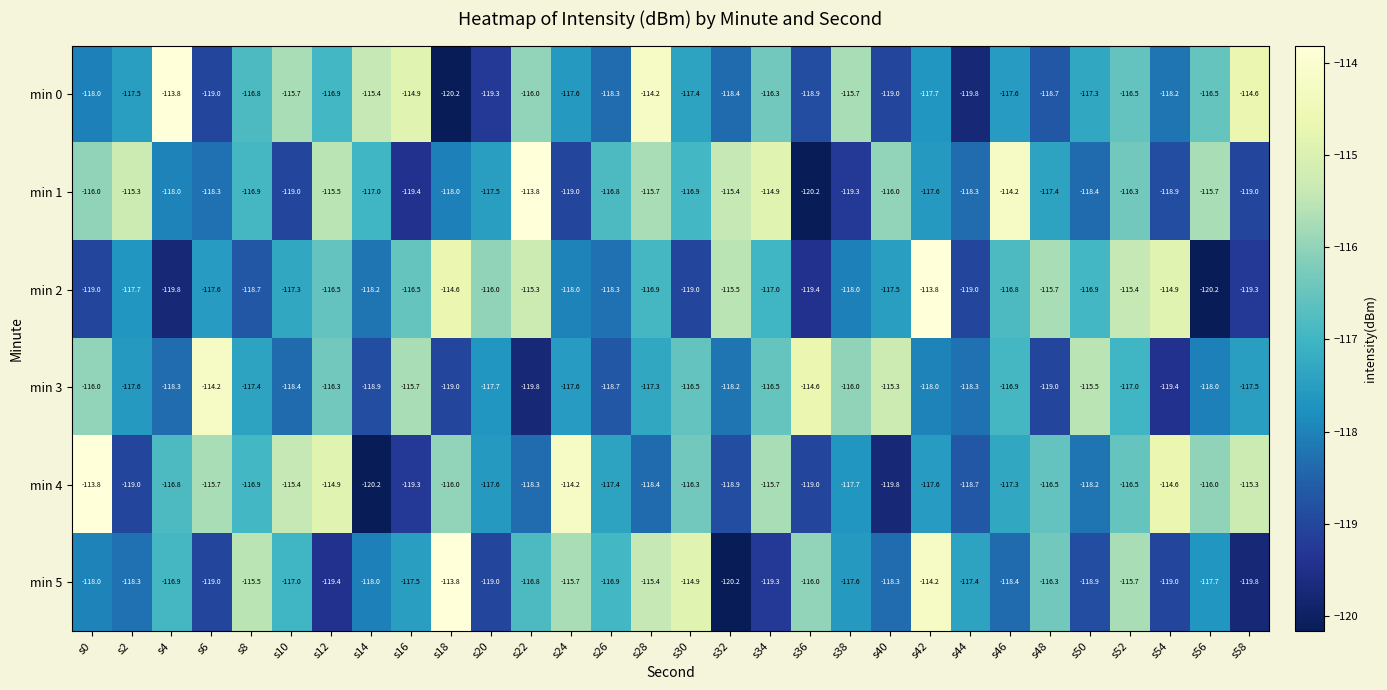

What is the difference between the highest and lowest values at s0?

5.2